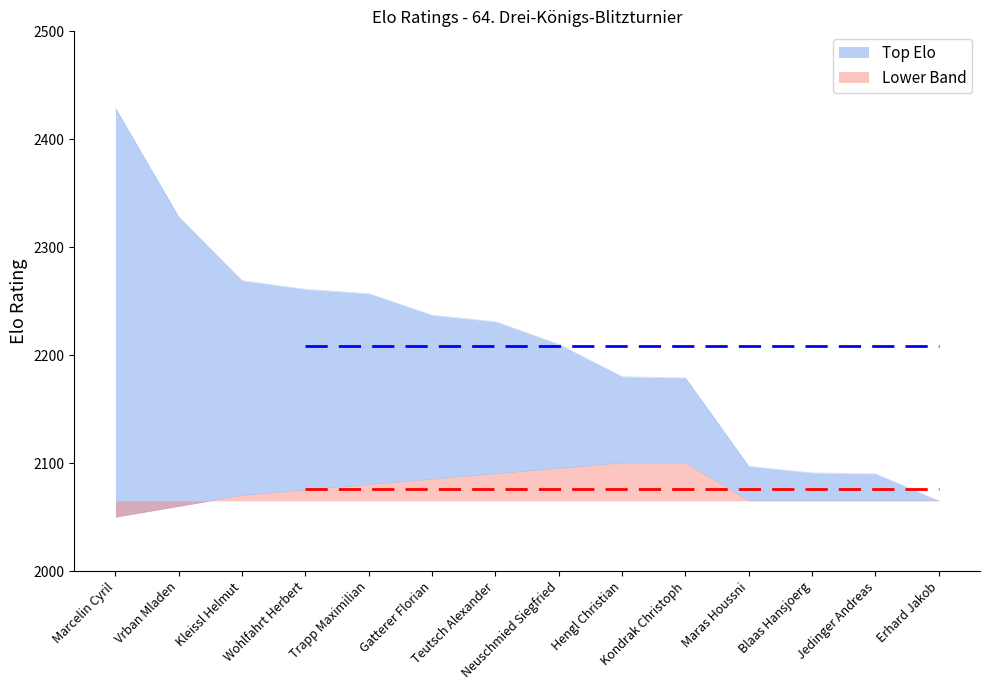

Reading right to left, extract all data points from this chart.

Top Elo: Erhard Jakob=2065	Jedinger Andreas=2090	Blaas Hansjoerg=2091	Maras Houssni=2097	Kondrak Christoph=2179	Hengl Christian=2180	Neuschmied Siegfried=2210	Teutsch Alexander=2231	Gatterer Florian=2237	Trapp Maximilian=2257	Wohlfahrt Herbert=2261	Kleissl Helmut=2269	Vrban Mladen=2328	Marcelin Cyril=2429
Smoothed Lower: Erhard Jakob=2065	Jedinger Andreas=2065	Blaas Hansjoerg=2065	Maras Houssni=2065	Kondrak Christoph=2100	Hengl Christian=2100	Neuschmied Siegfried=2095	Teutsch Alexander=2090	Gatterer Florian=2085	Trapp Maximilian=2080	Wohlfahrt Herbert=2075	Kleissl Helmut=2070	Vrban Mladen=2060	Marcelin Cyril=2050